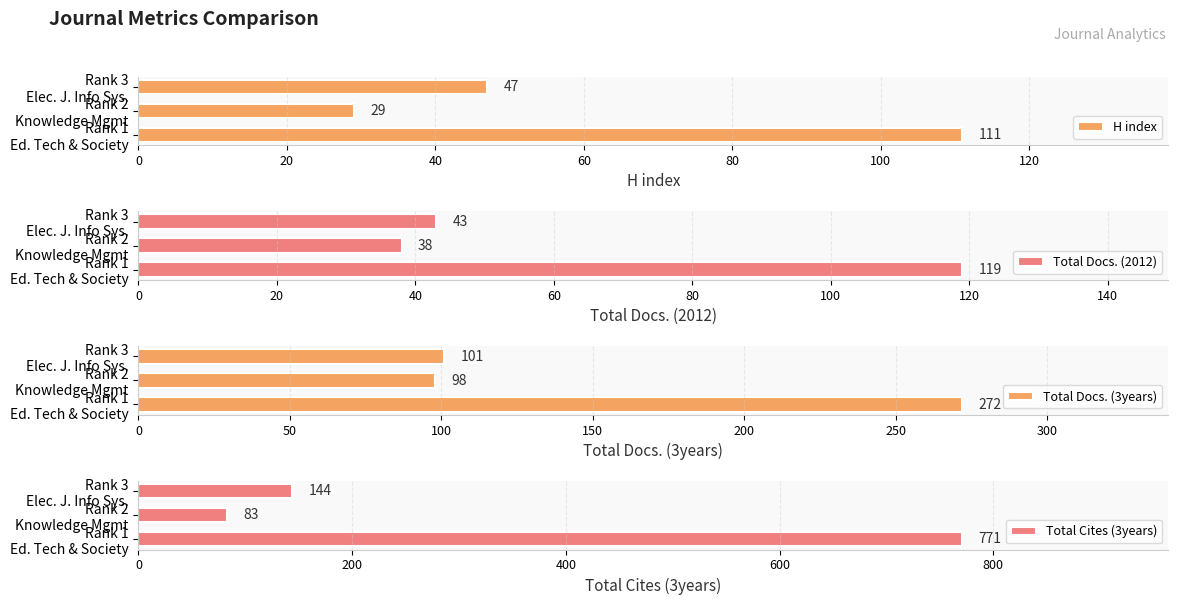

What is the sum of all Total Cites (3years) values?

998